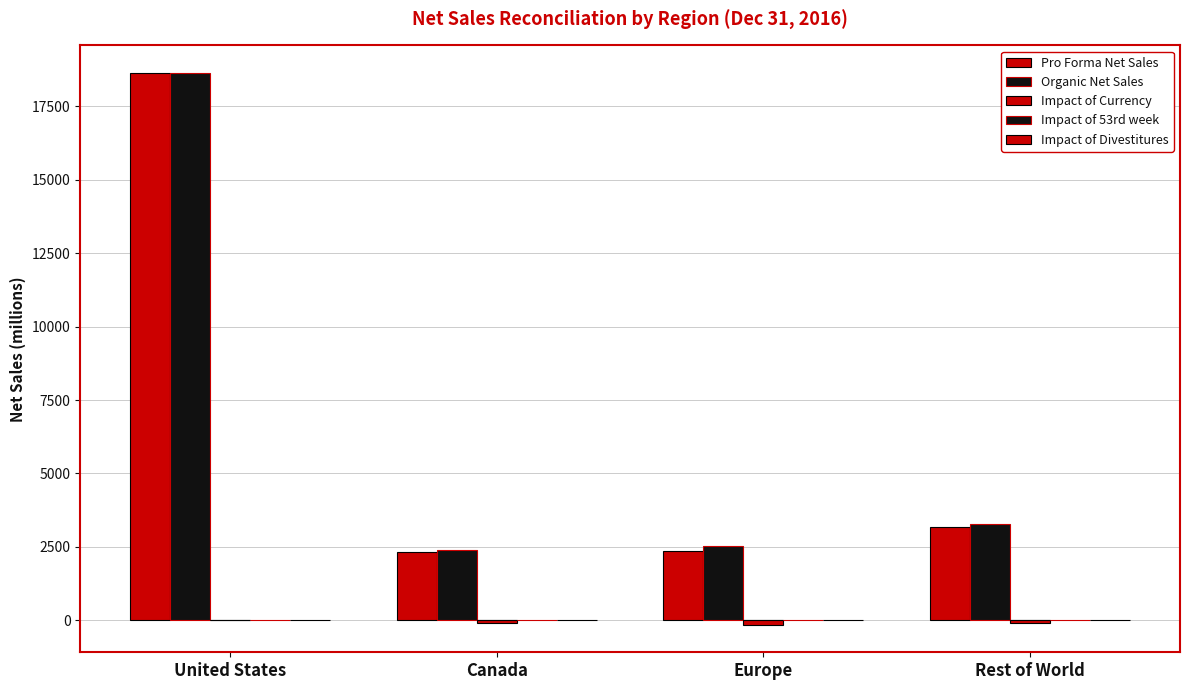

Rank the categories by Impact of 53rd week value from lowest to highest.

United States, Canada, Europe, Rest of World